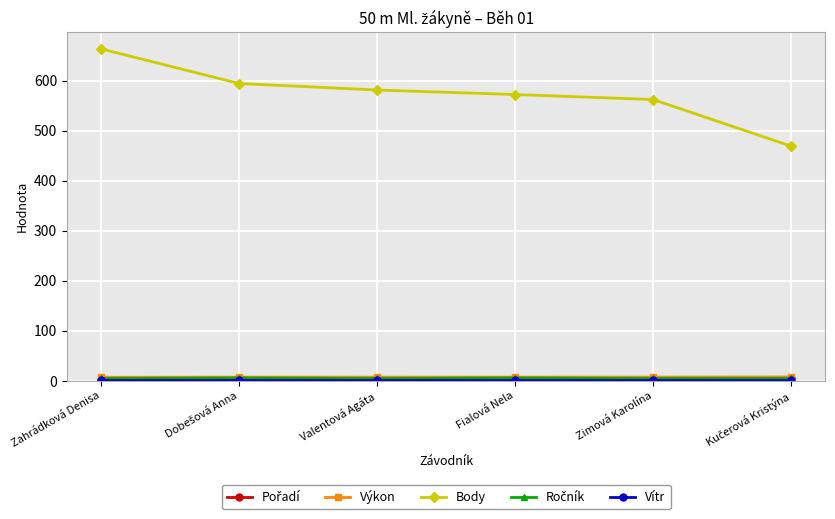

What is the lowest value of the Výkon series?

7.4